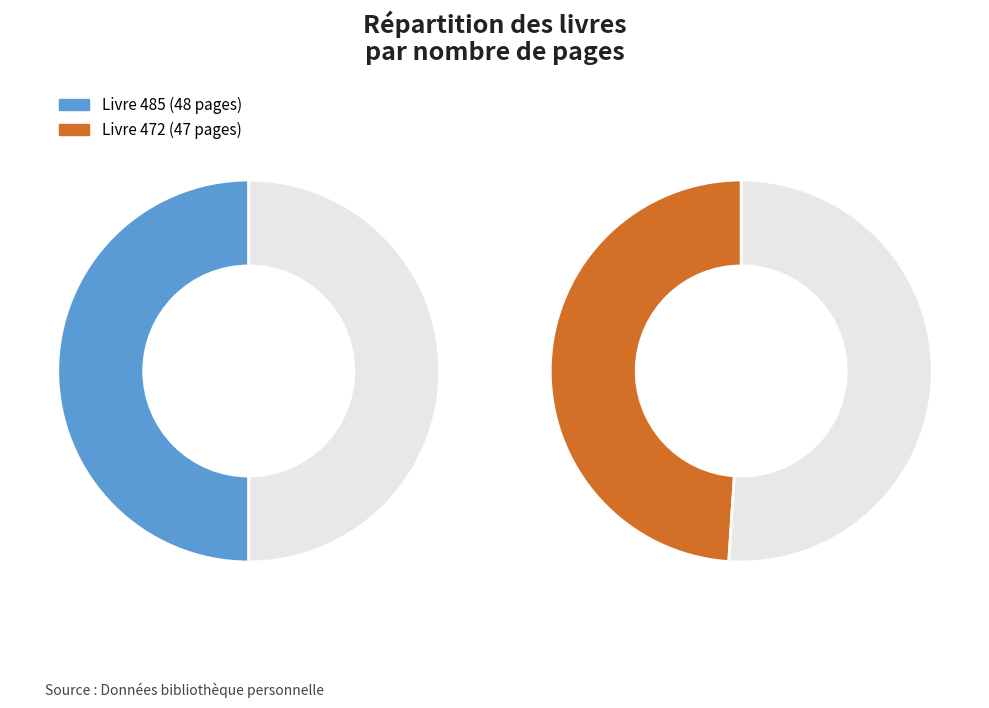

Does 485 account for over 50% of the chart?

No